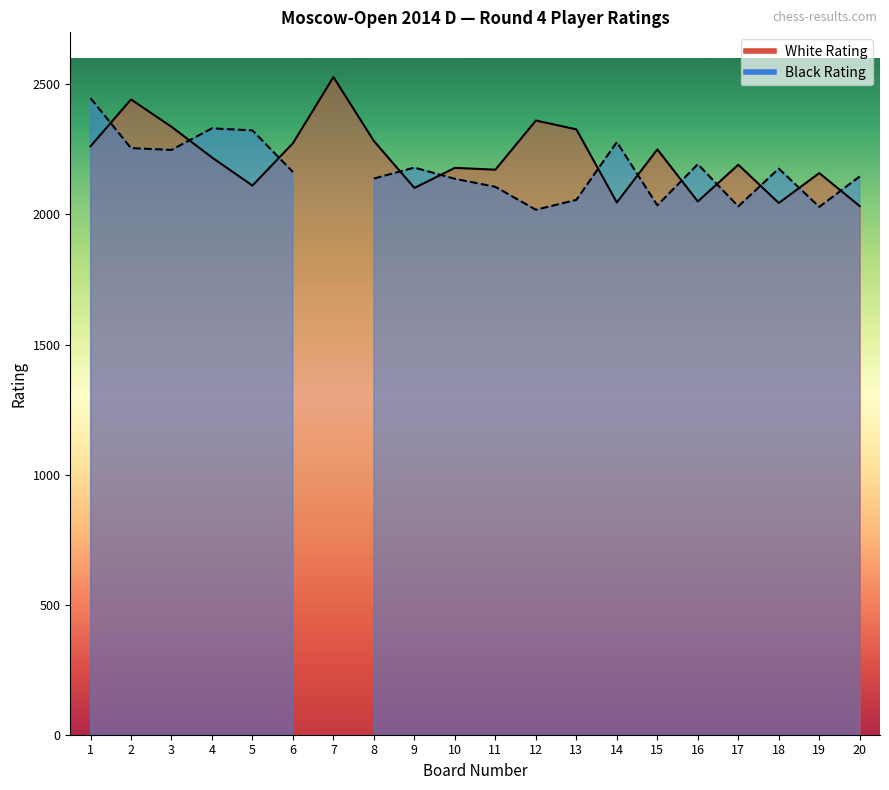

Is it true that Board Number equals 16 at 10?

False